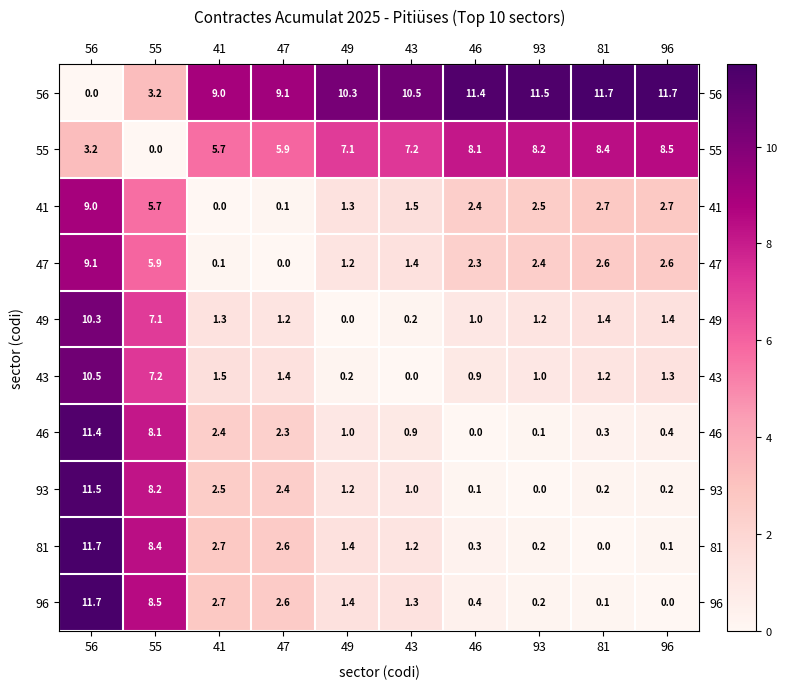

How many categories are shown in the chart?

10